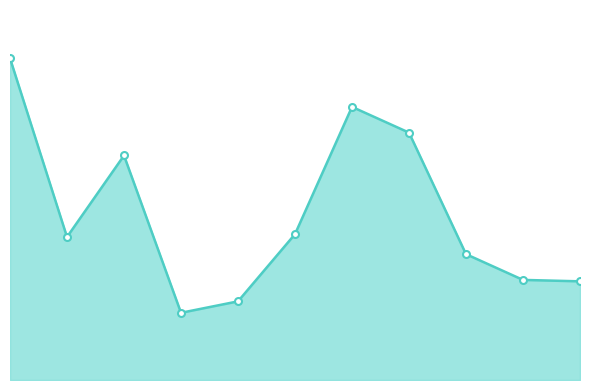

Does the chart have visible grid lines?

No